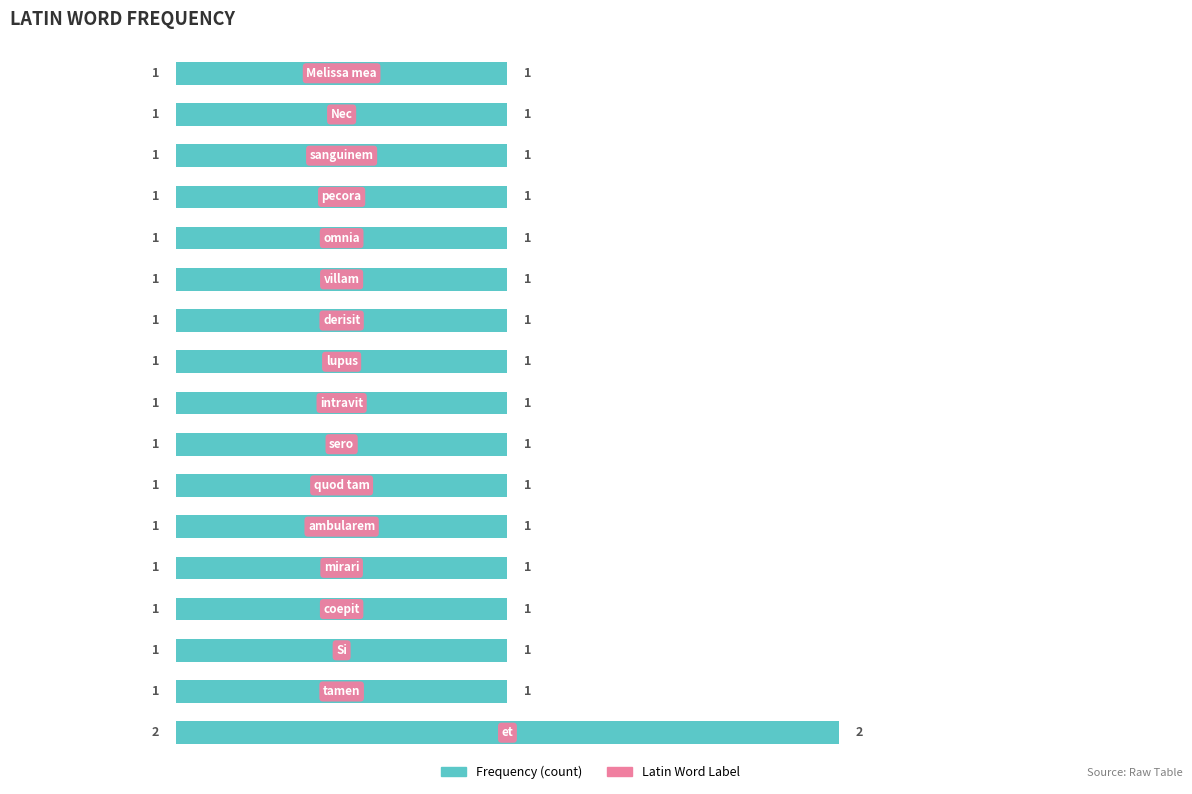

How many values are between 1 and 2?

17